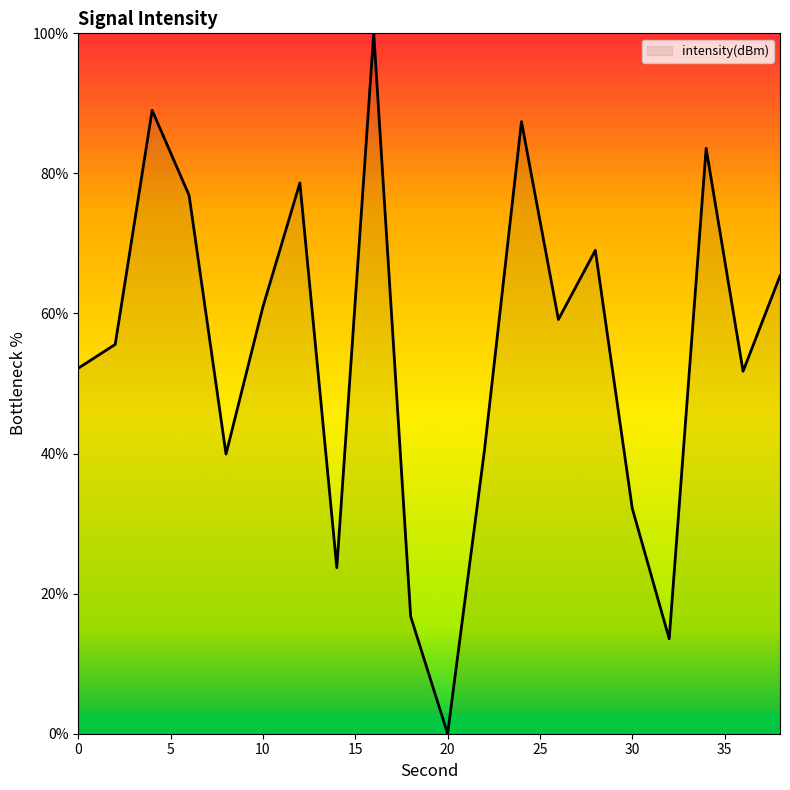

Reading right to left, transcribe all the data shown in this chart.

65.4	51.8	83.6	13.6	32.2	69.0	59.1	87.4	40.6	0.0	16.7	100.0	23.7	78.6	61.0	39.9	76.9	89.0	55.6	52.2